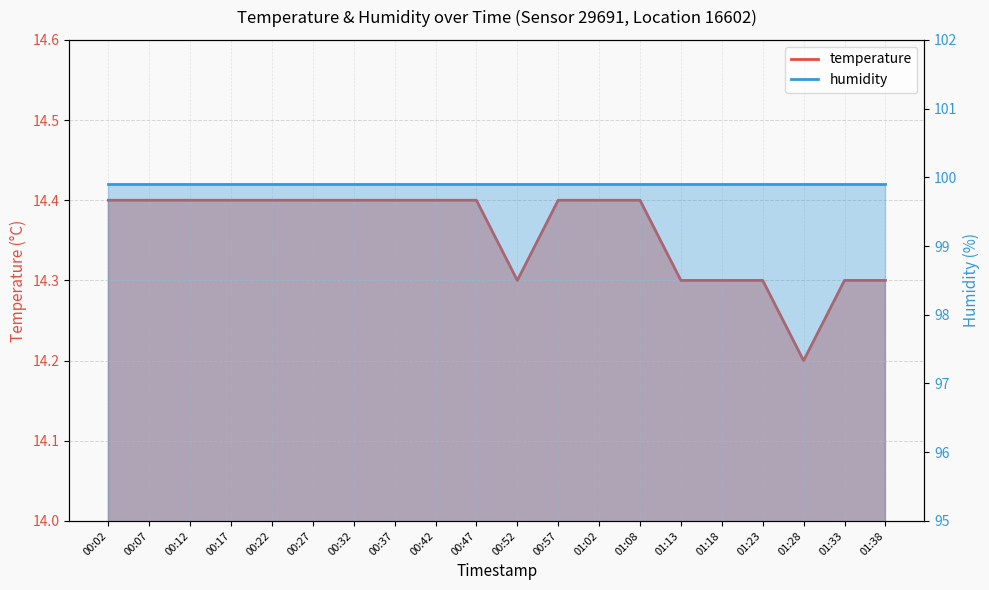

List the labels in order of value, smallest first.

01:28, 00:52, 01:13, 01:18, 01:23, 01:33, 01:38, 00:02, 00:07, 00:12, 00:17, 00:22, 00:27, 00:32, 00:37, 00:42, 00:47, 00:57, 01:02, 01:08